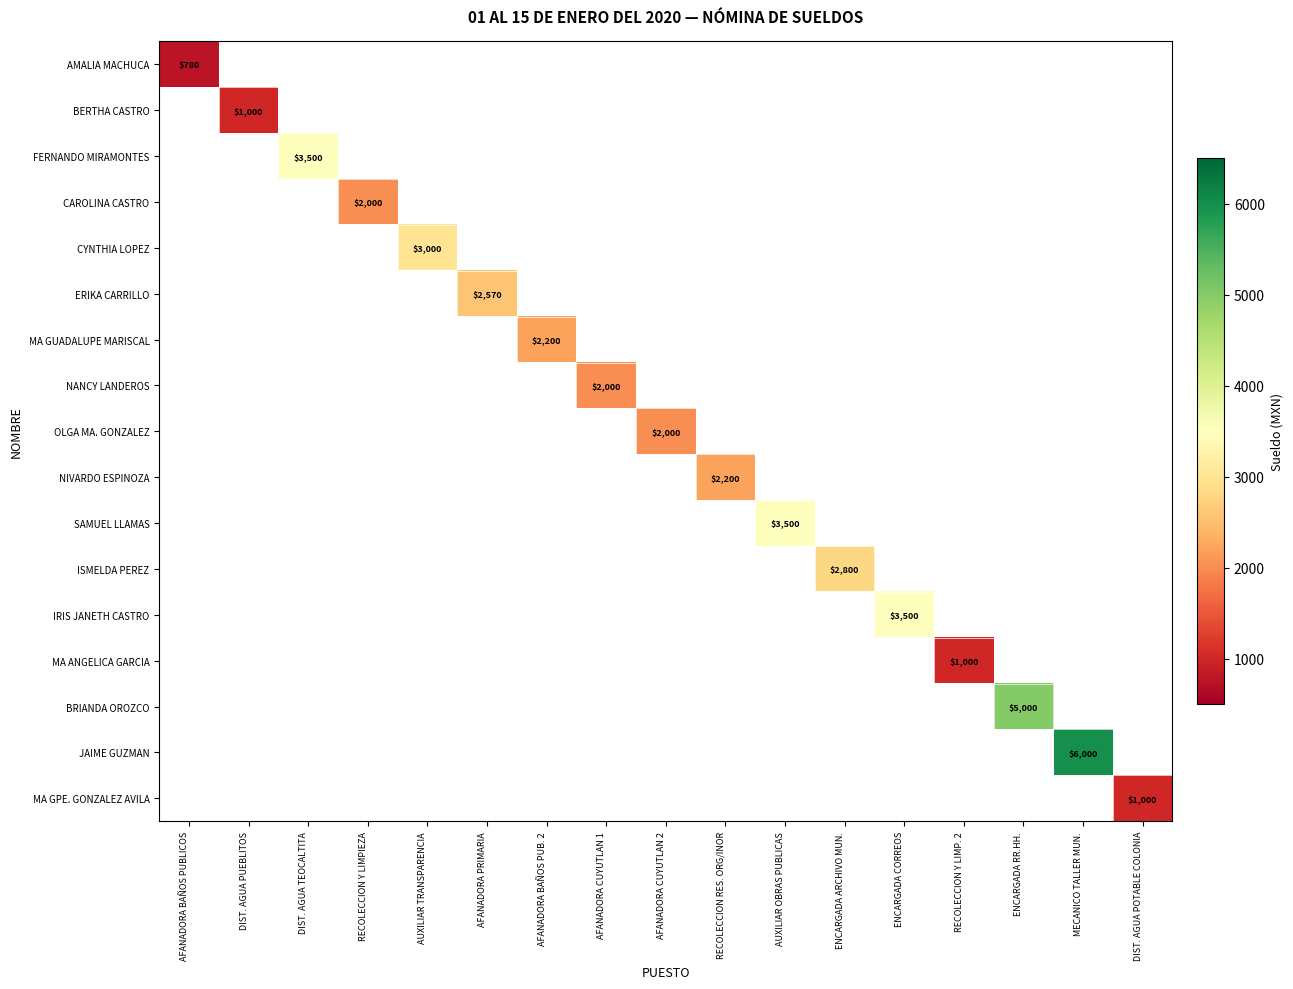

Which label corresponds to the largest value in the chart?

MECANICO TALLER MUN.